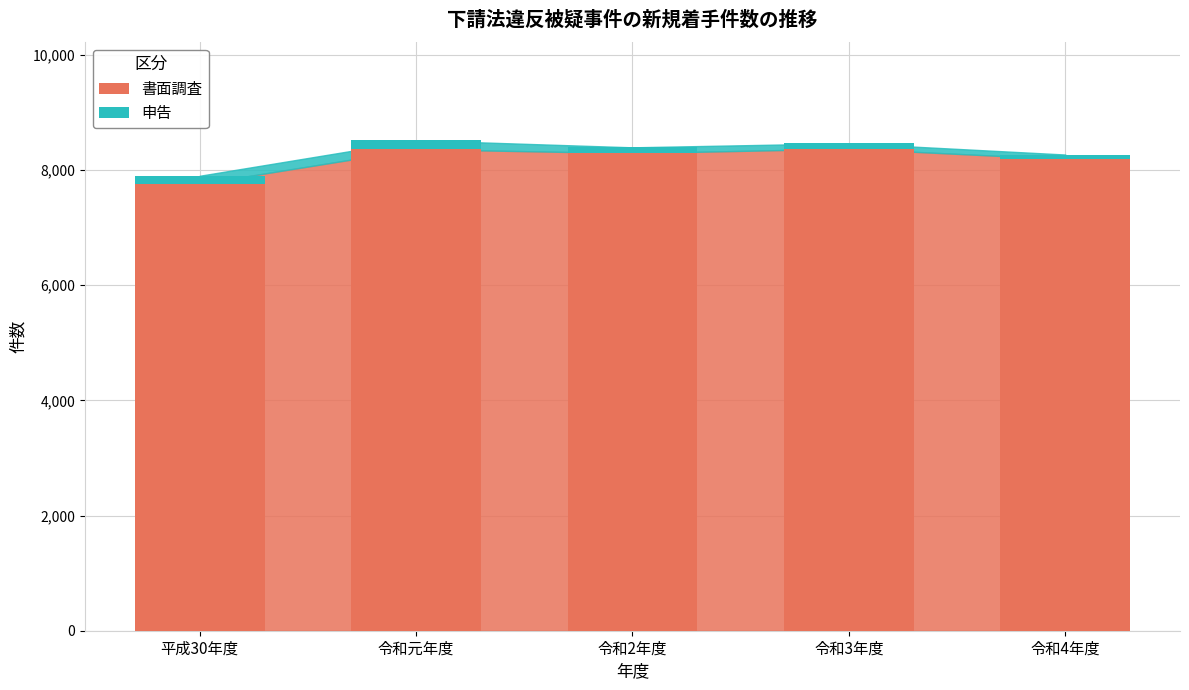

What are all the series names shown in the legend?

書面調査, 申告